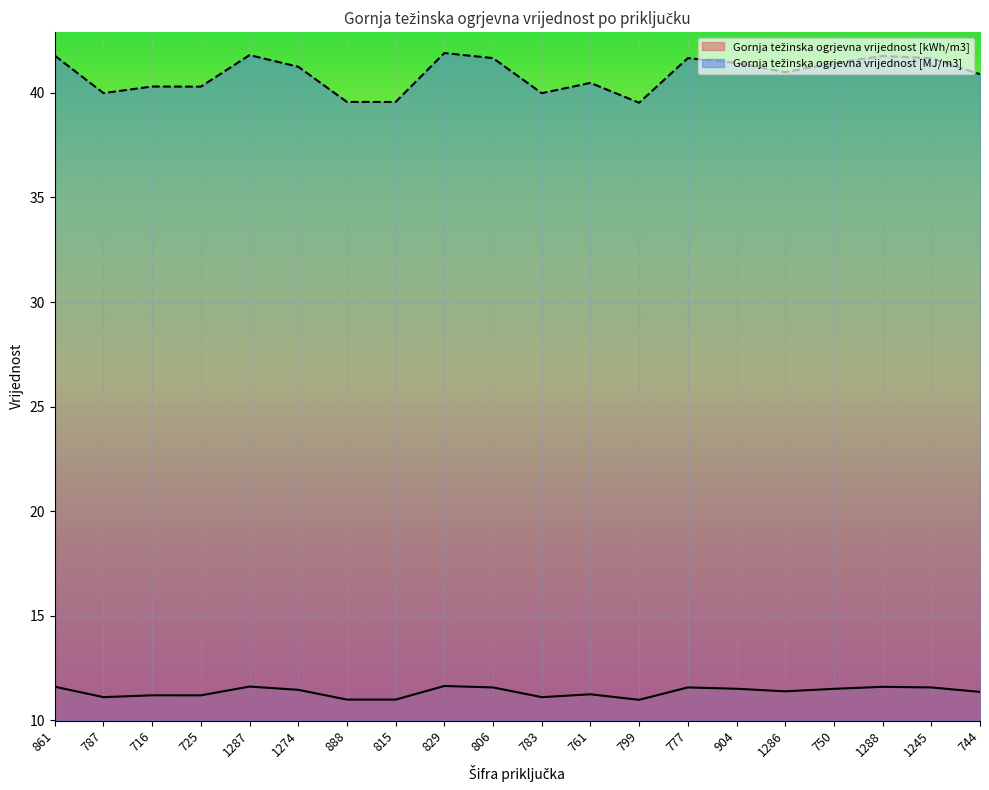

List the series in order of their overall mean, highest first.

Gornja težinska ogrjevna vrijednost [MJ/m3], Gornja težinska ogrjevna vrijednost [kWh/m3]